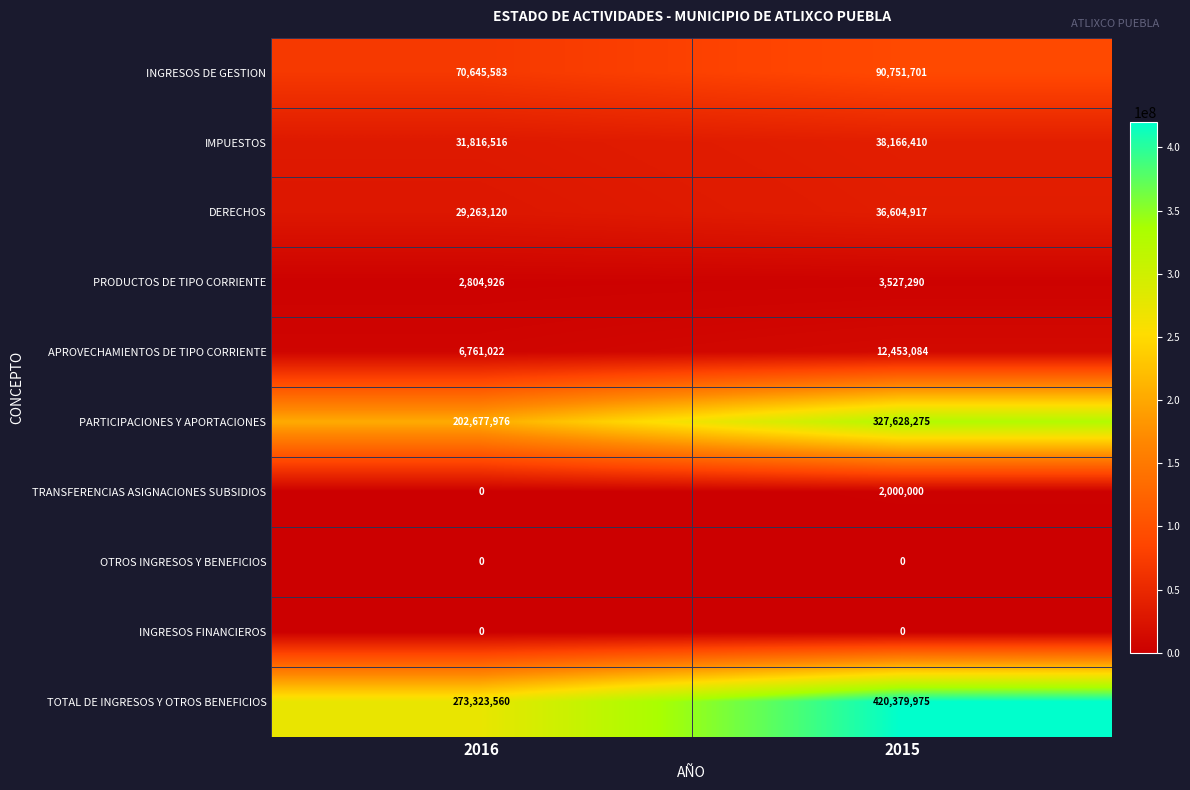

The value of TRANSFERENCIAS ASIGNACIONES SUBSIDIOS at 2015 is 2000000. True or false?

True